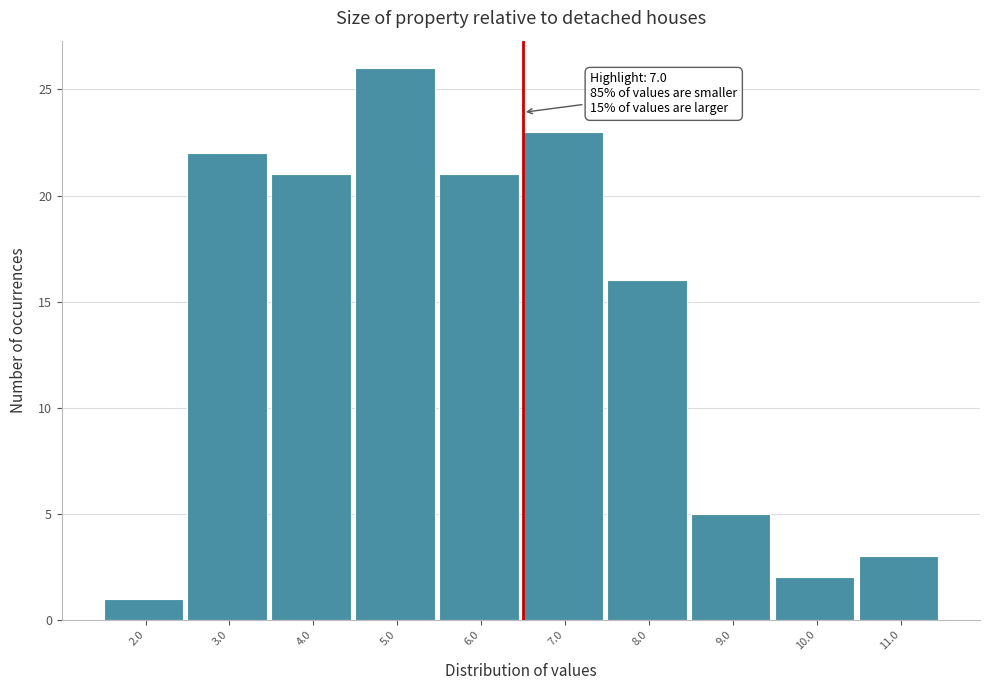

Reading left to right, what are all the values shown in this chart?

2.0=1	3.0=22	4.0=21	5.0=26	6.0=21	7.0=23	8.0=16	9.0=5	10.0=2	11.0=3